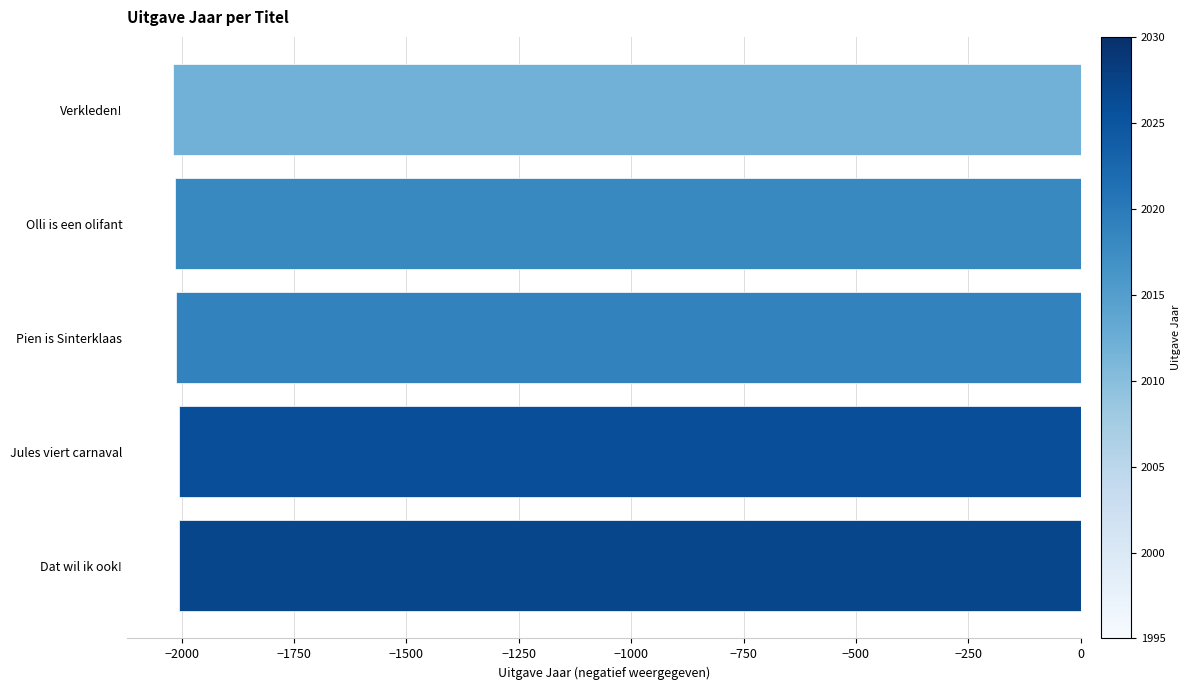

How many categories are shown in the chart?

5